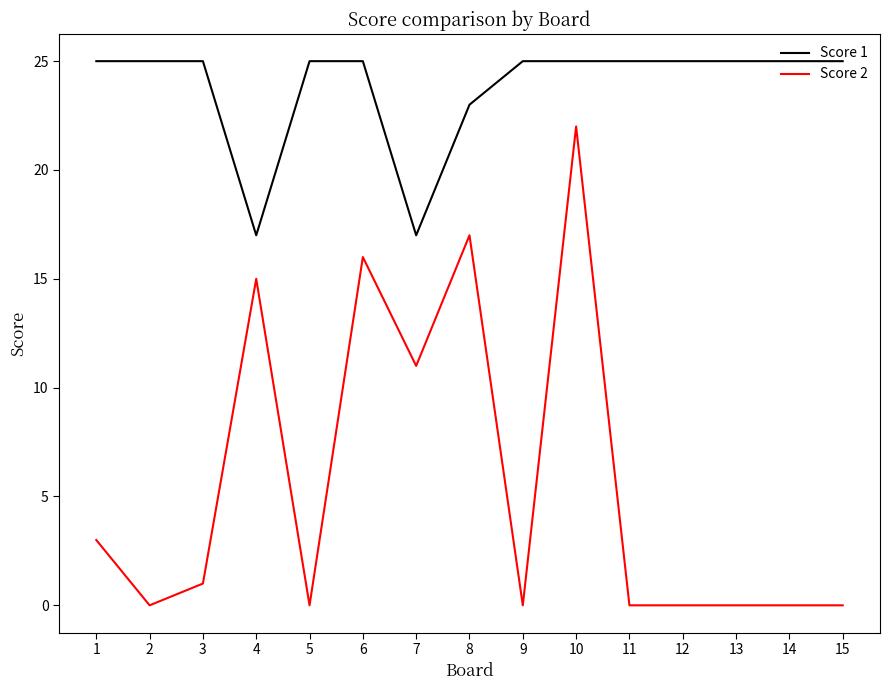

At how many categories does at least one series exceed 0?

15